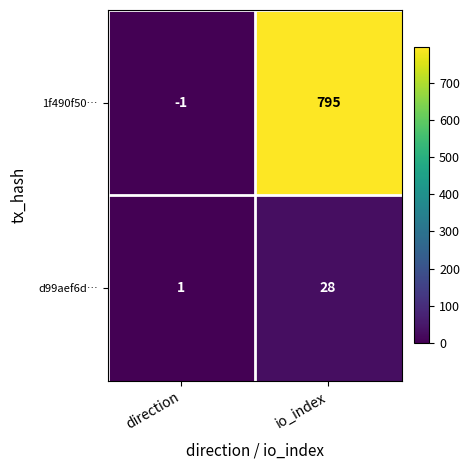

Reading left to right, transcribe all the data shown in this chart.

1f490f50…: direction=-1	io_index=795
d99aef6d…: direction=1	io_index=28